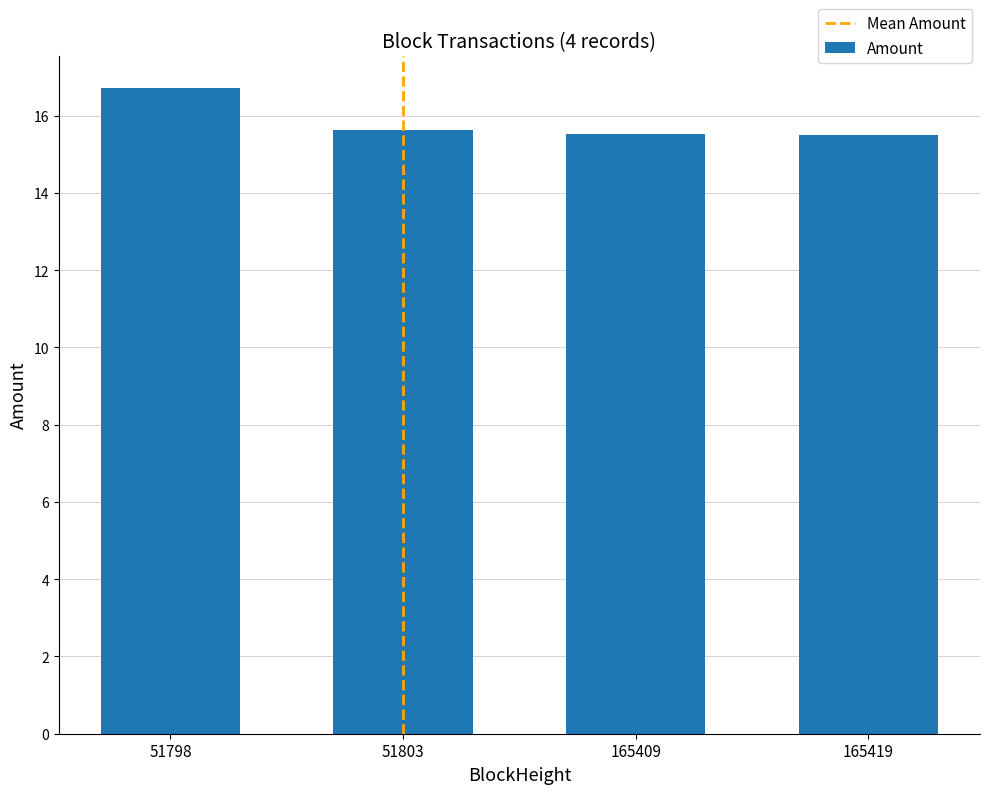

What is the change in value from 51798 to 165409?

-1.2